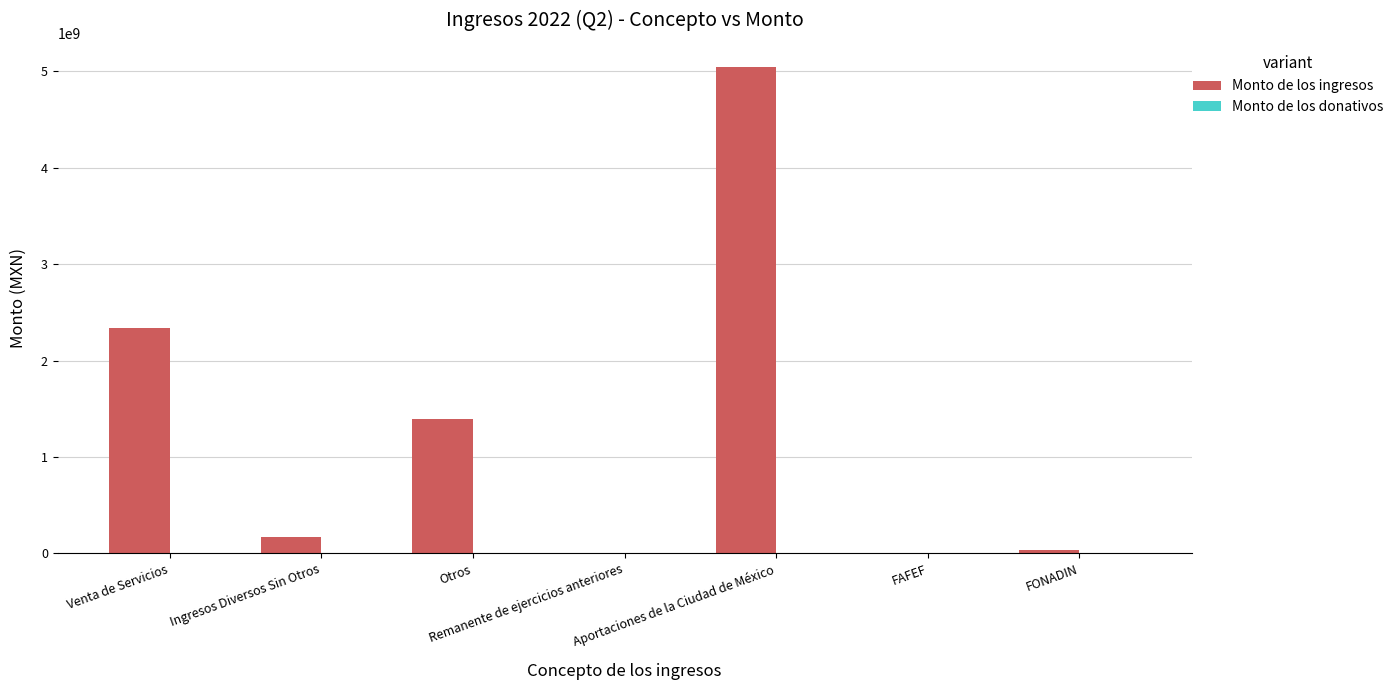

Between Otros and Ingresos Diversos Sin Otros, which is larger?

Otros